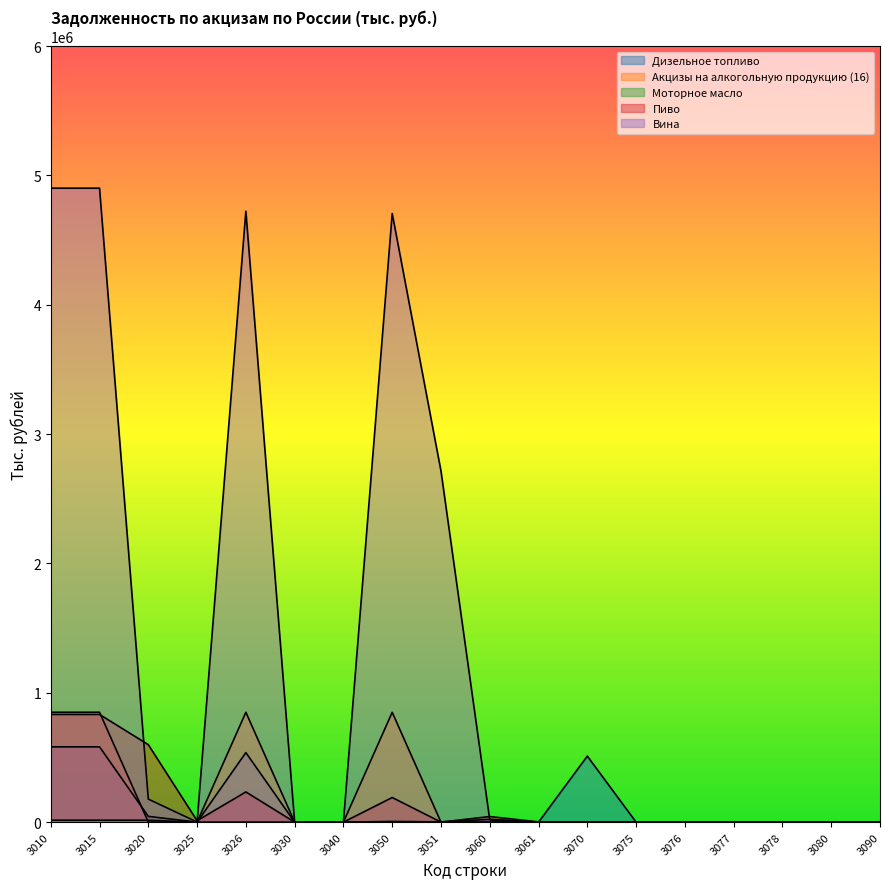

Where is the first local minimum for Моторное масло?

3025